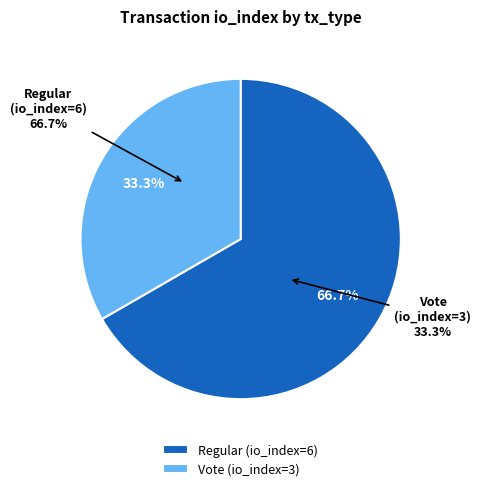

What percentage is NOT represented by Regular (io_index=6)?

33.3%